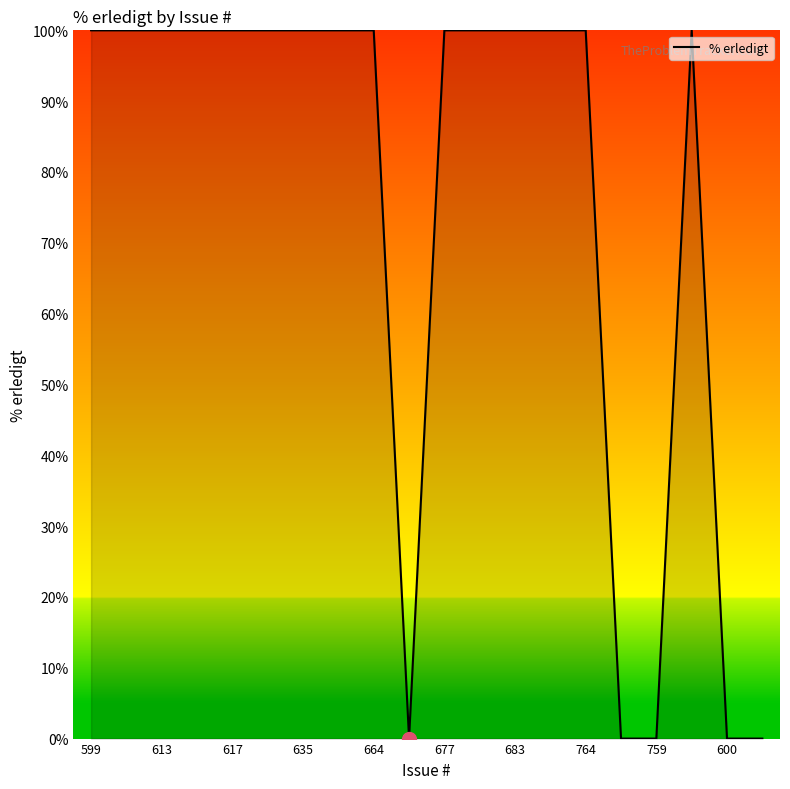

What is the greatest value displayed?

100